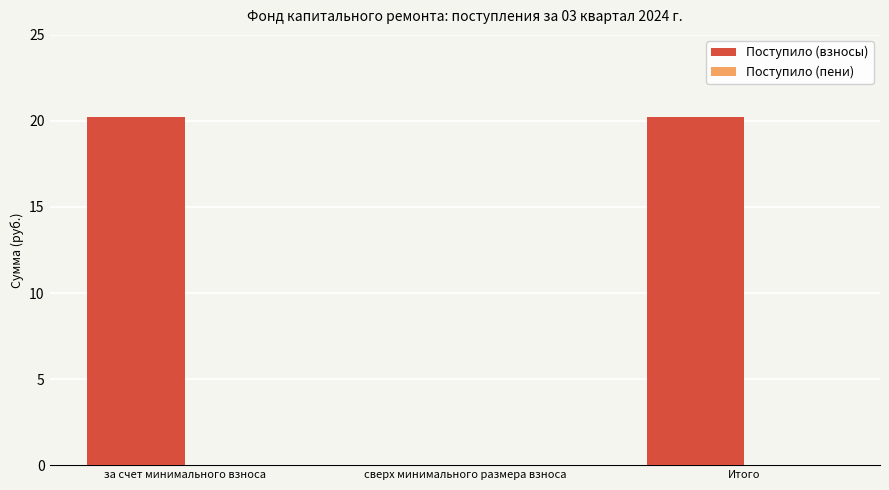

What is the greatest value displayed?

20.2